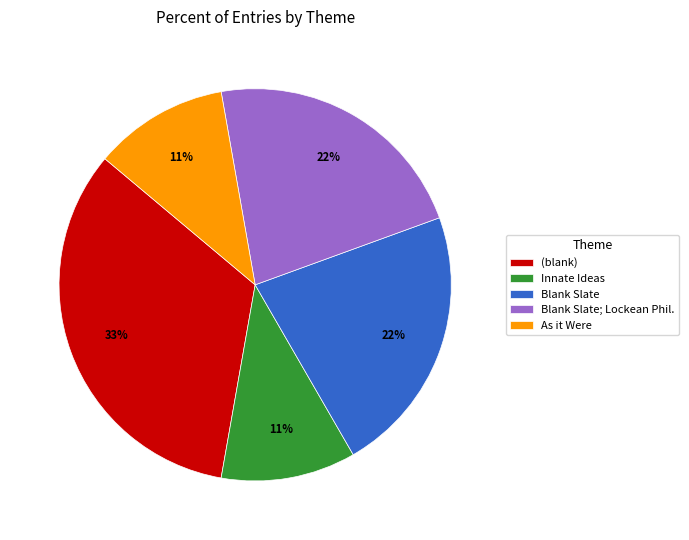

What percentage is the (blank) slice, to the nearest percent?

33%